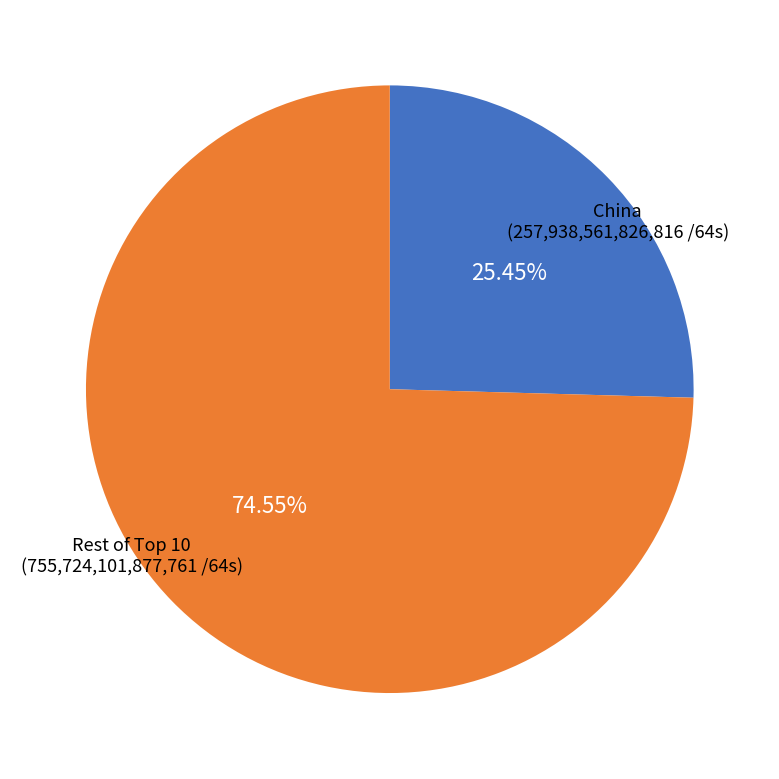

Count the number of slices in the pie.

2